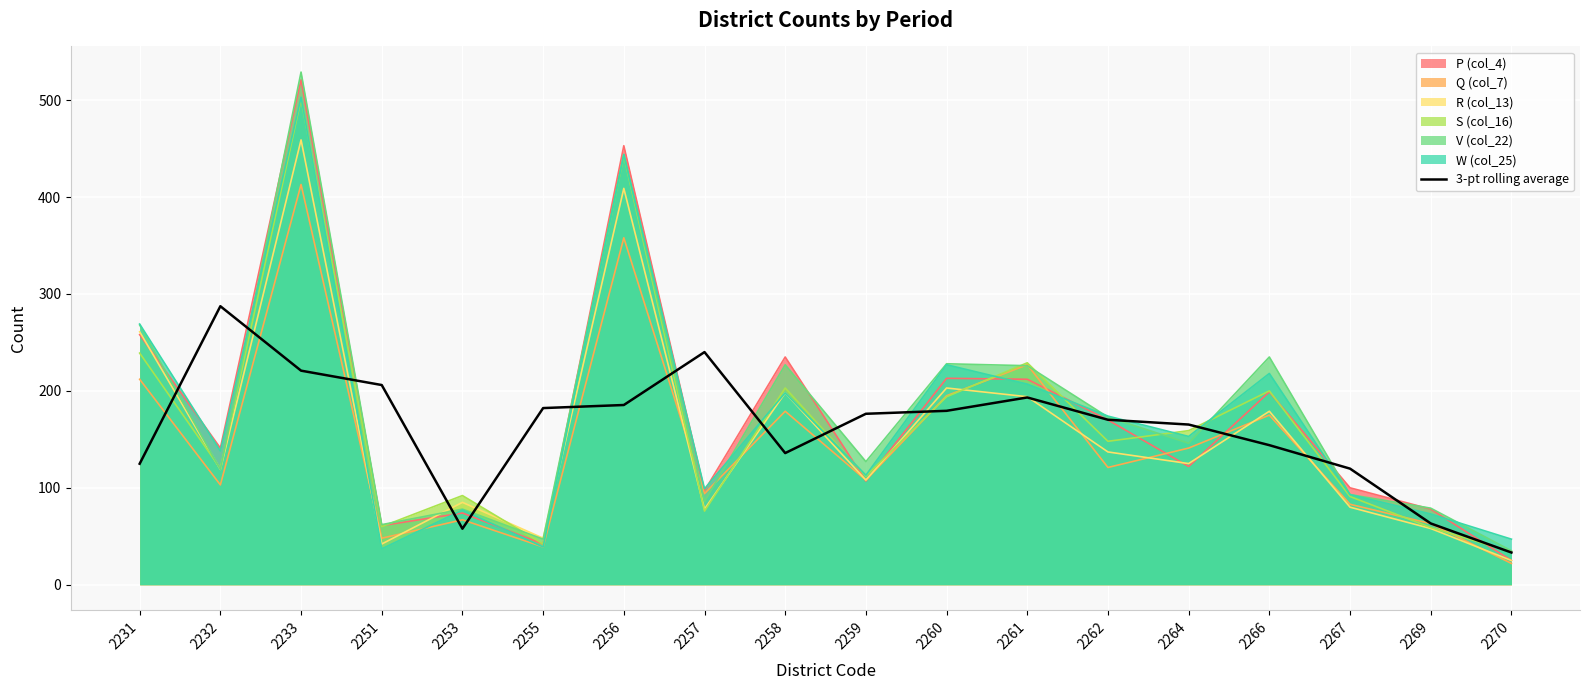

How many lines are shown in the chart?

7